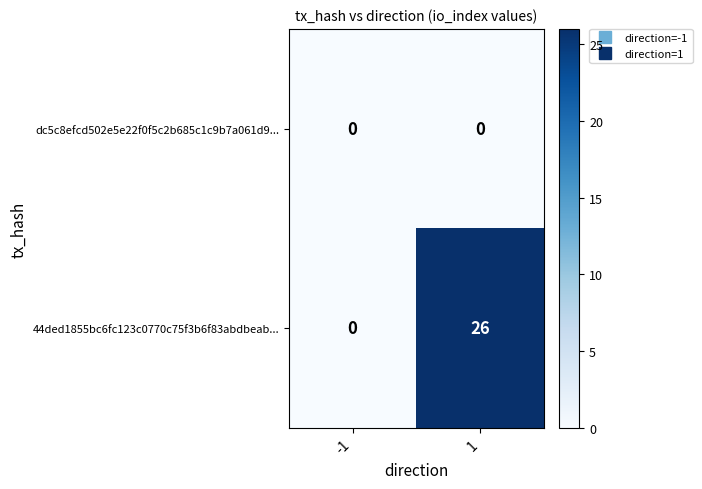

Reading left to right, list all the values displayed in this chart.

dc5c8efcd502e5e22f0f5c2b685c1c9b7a061d9...: 0	0
44ded1855bc6fc123c0770c75f3b6f83abdbeab...: 0	26